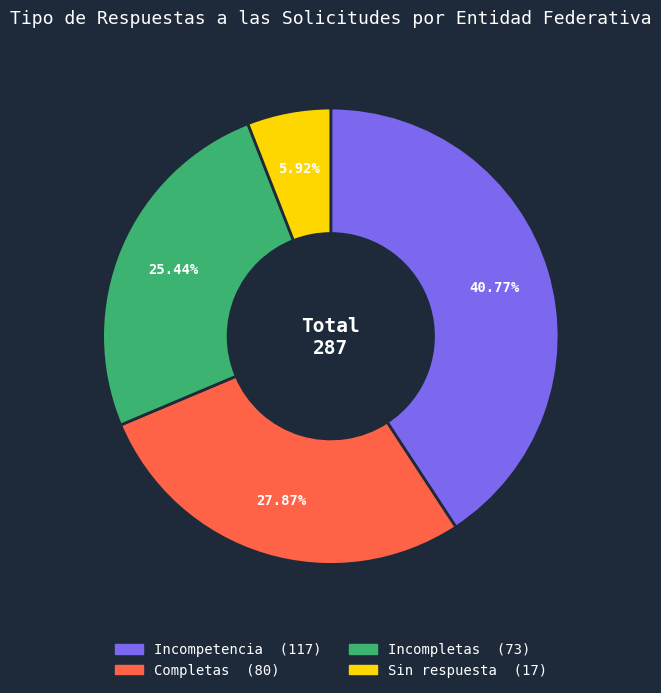

What is the total percentage of Sin respuesta and Incompetencia?

46.7%